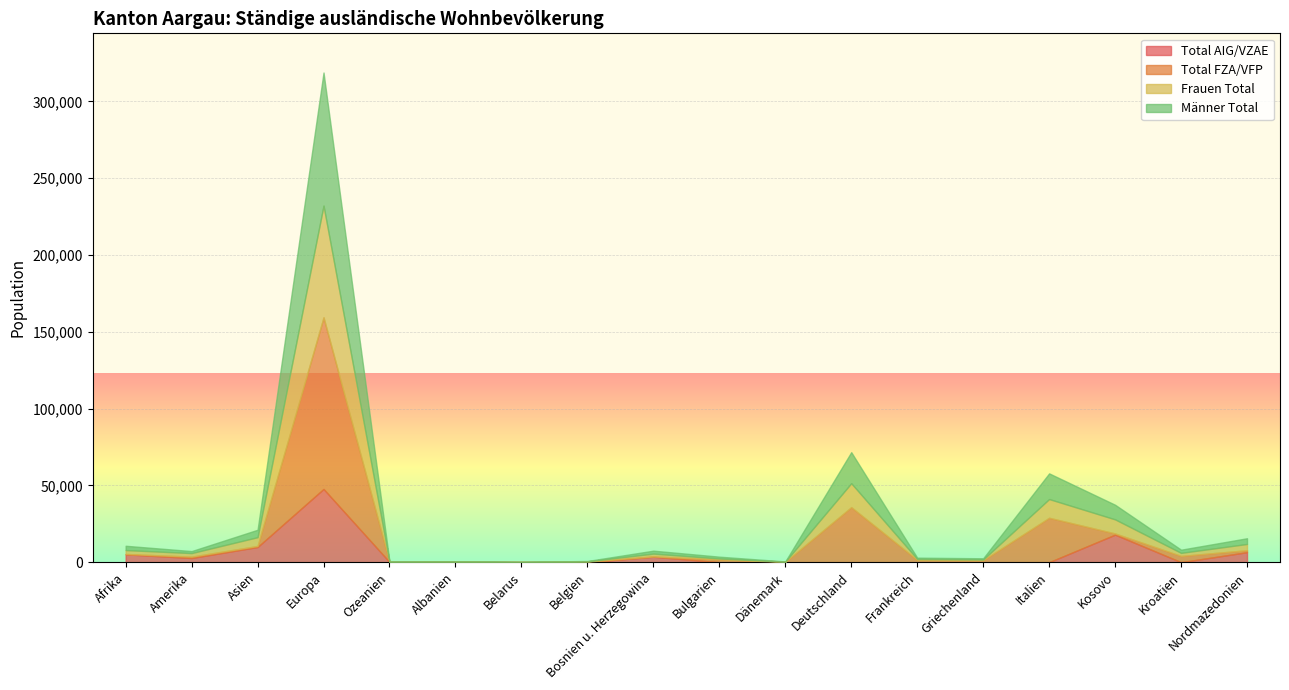

What is the difference between the maximum and second lowest values in the Frauen Total series?

72674